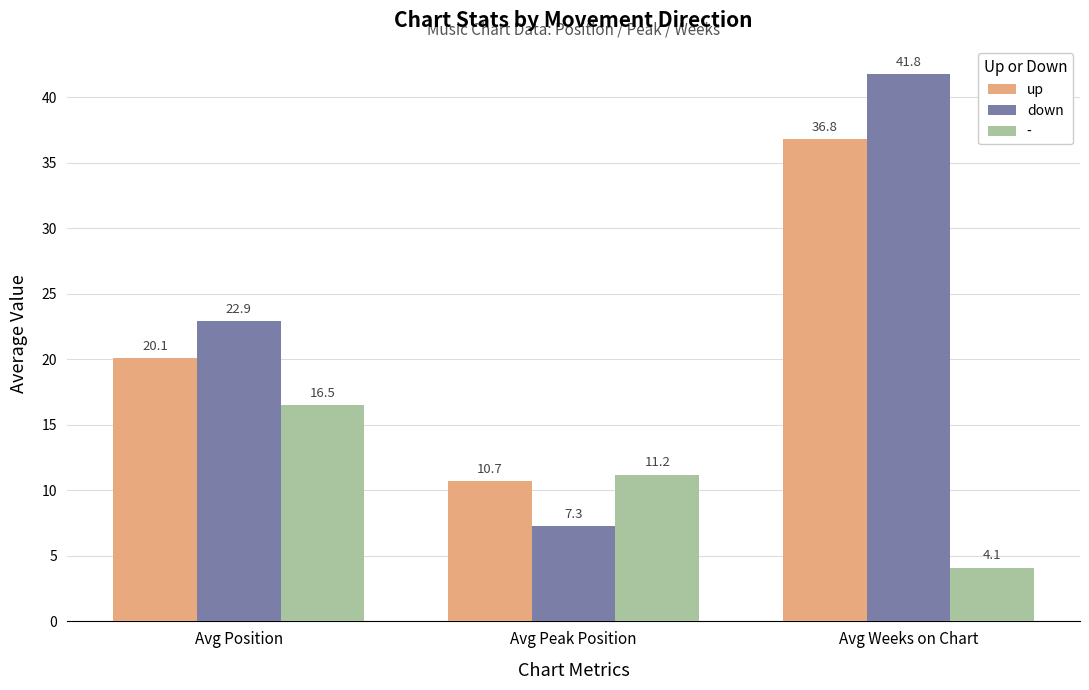

At which label is down closest to 24?

Avg Position